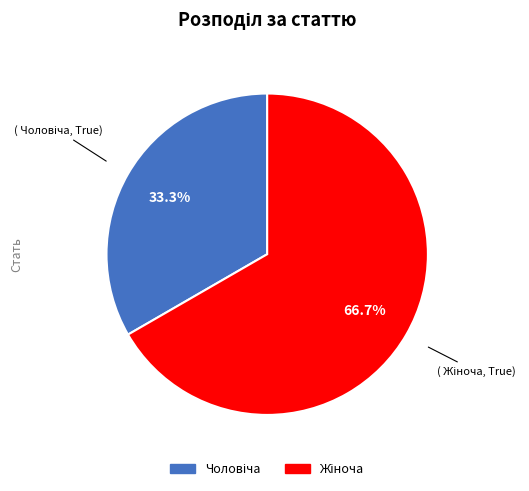

How many segments does this pie chart have?

2